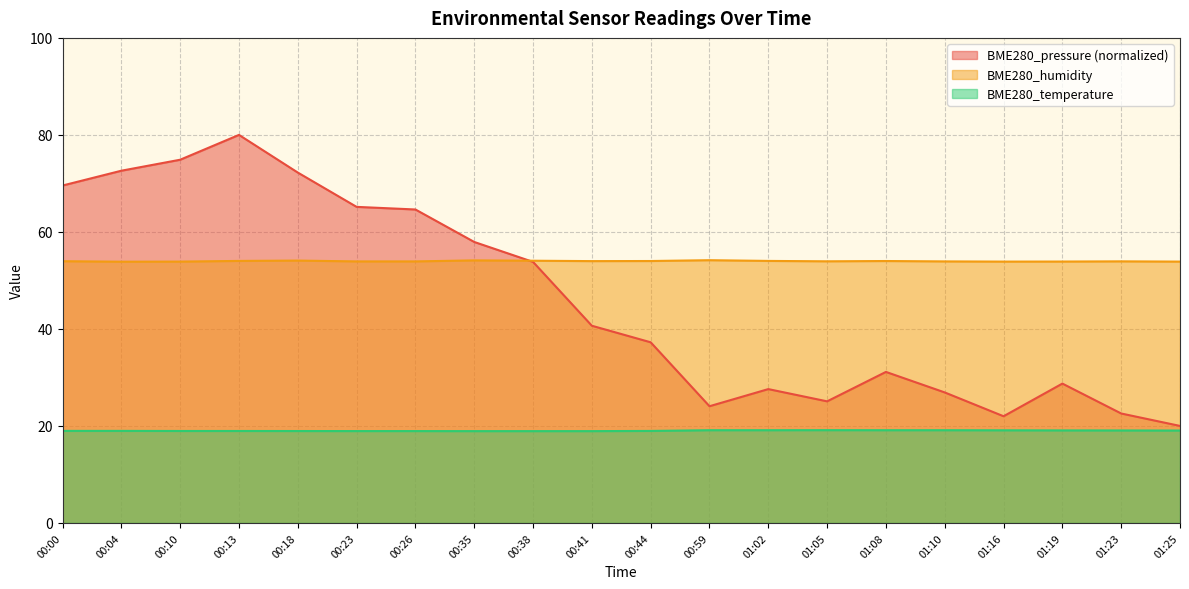

Between 00:35 and 01:10, which is larger?

00:35